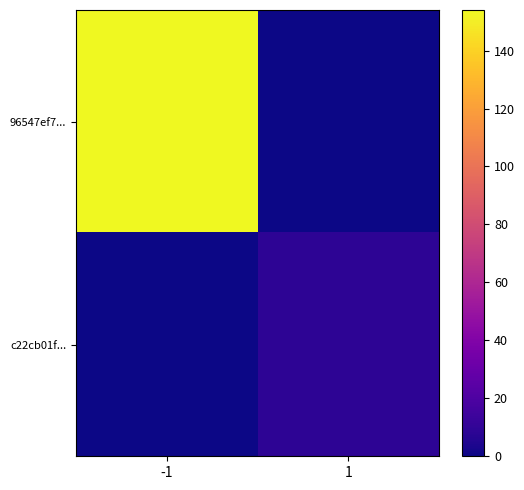

List the series in order of their overall mean, lowest first.

c22cb01f..., 96547ef7...